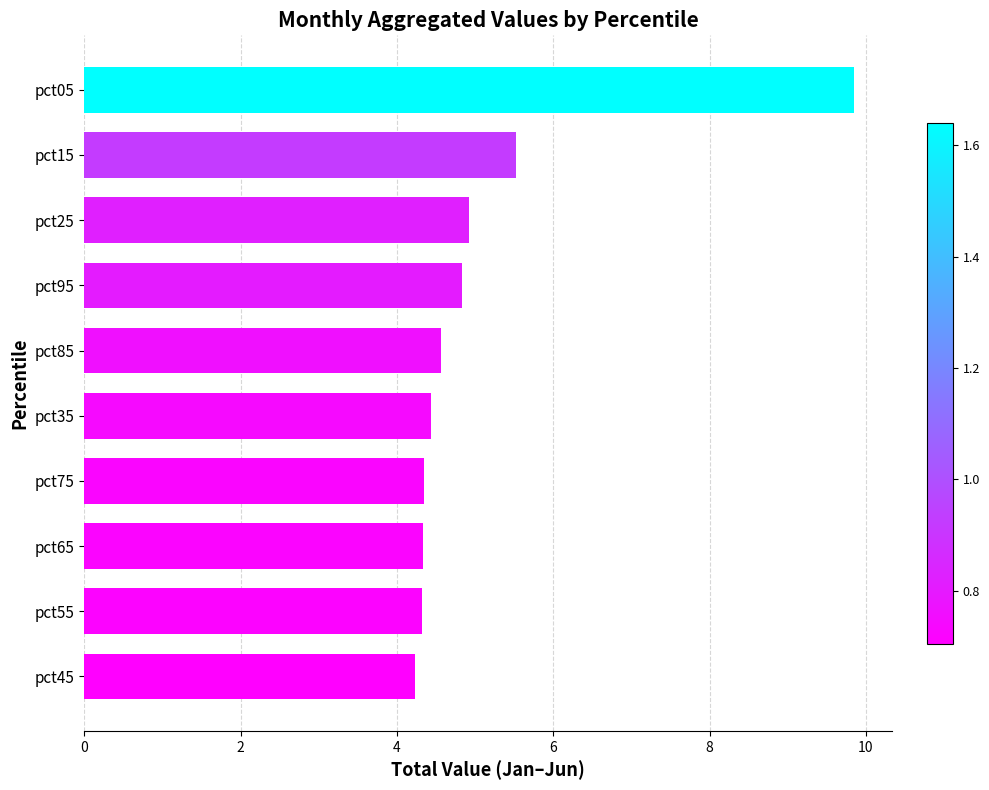

The chart shows a value of 4.2 at pct45. True or false?

True